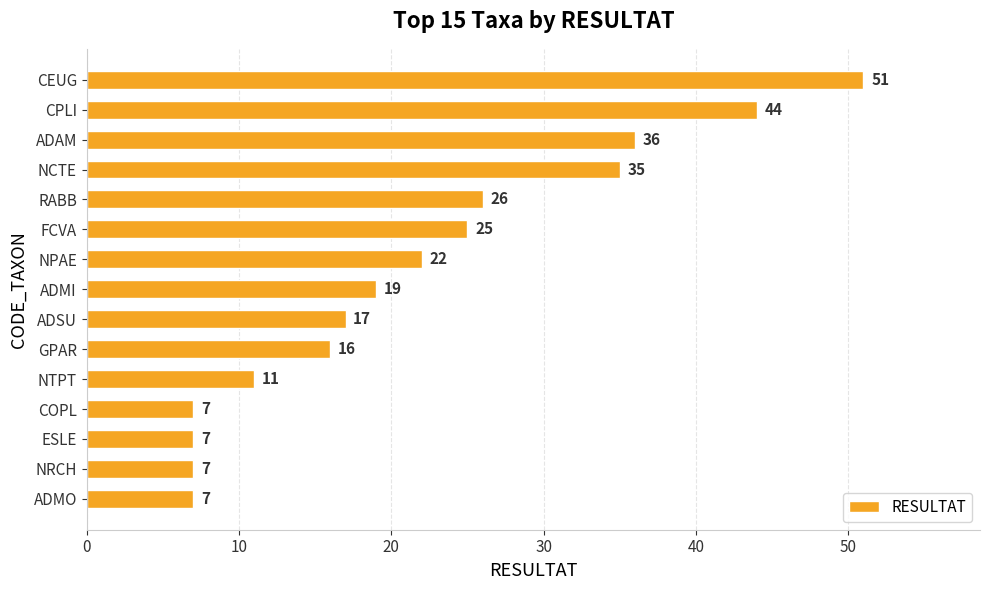

What is the change in value from ADAM to ESLE?

-29